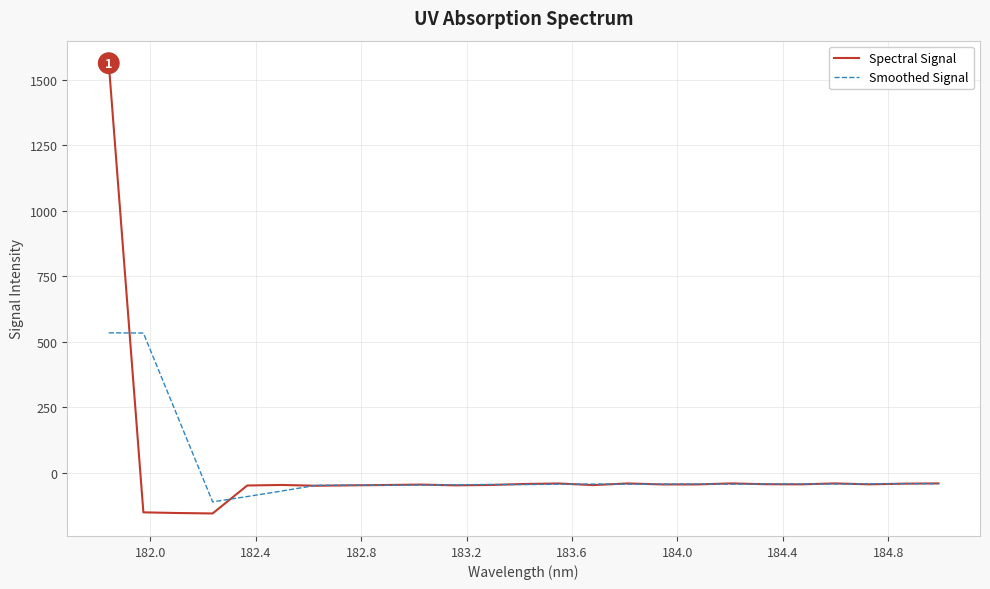

What are all the series names shown in the legend?

Spectral Signal, Smoothed Signal